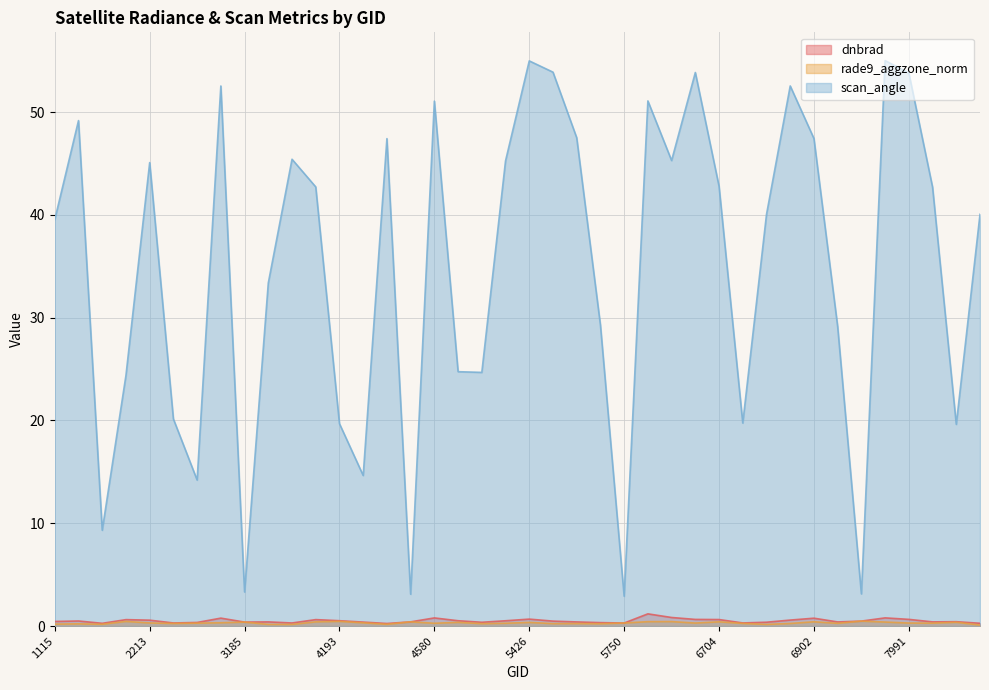

What is the value of the rade9_aggzone_norm point at the 37th from the left?

0.3